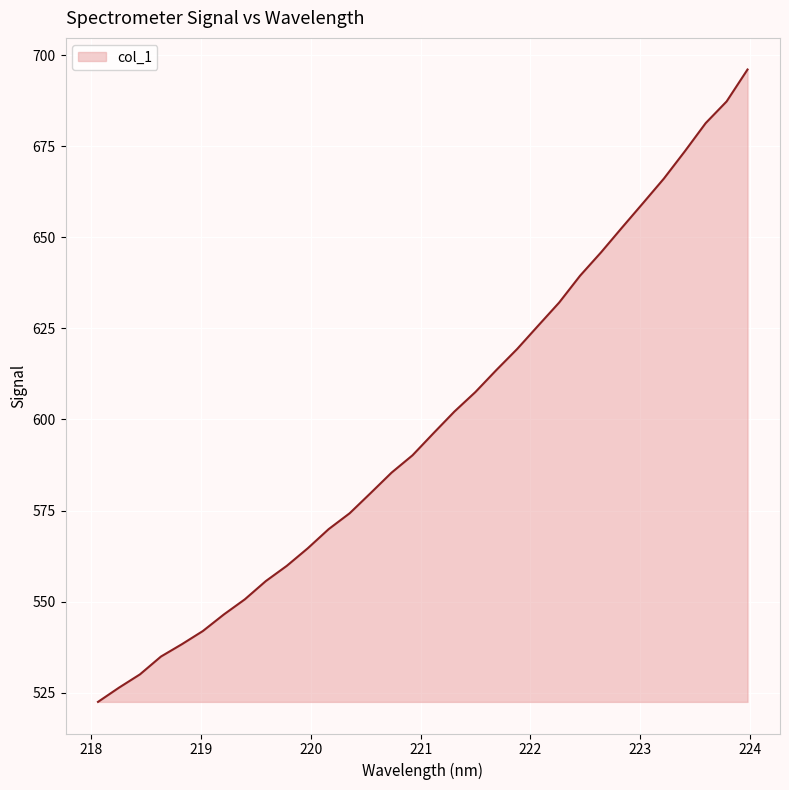

What is the difference between the maximum and minimum values?

173.5